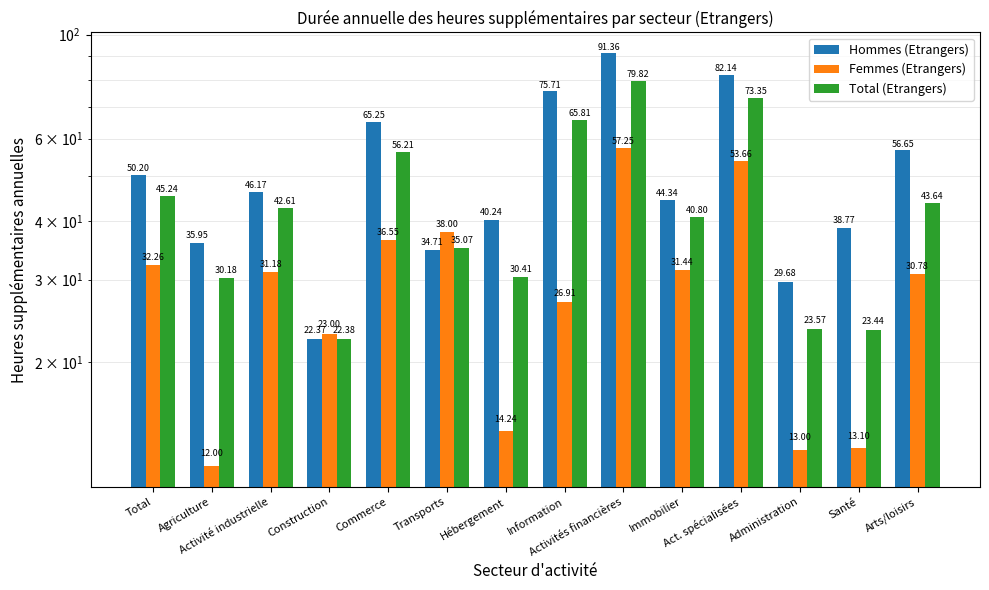

How many bars are there in each group?

3